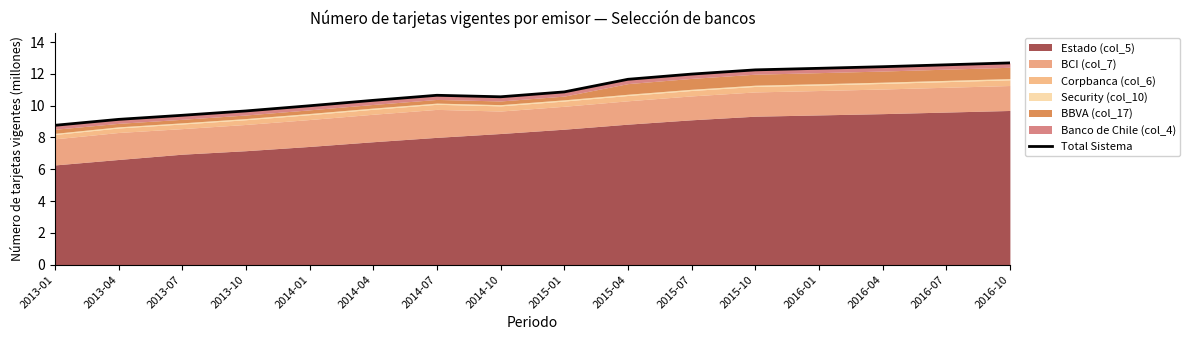

Is it true that the value at 2016-10 is 22.5?

False